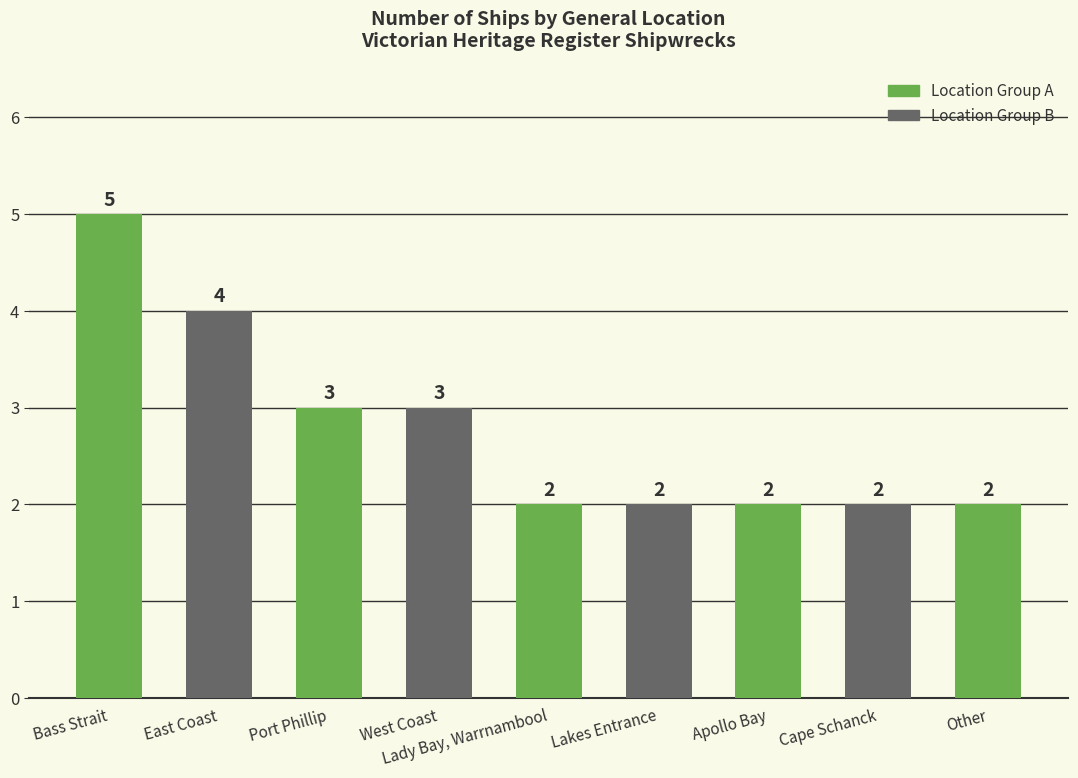

What is the smallest value displayed?

2